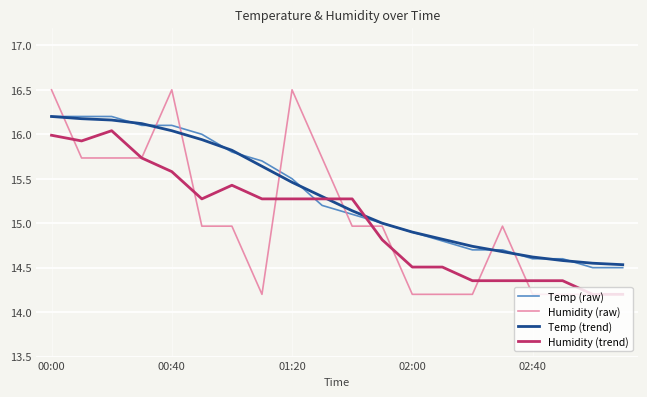

How many intersections are there between Temp (trend) and Humidity (raw)?

7